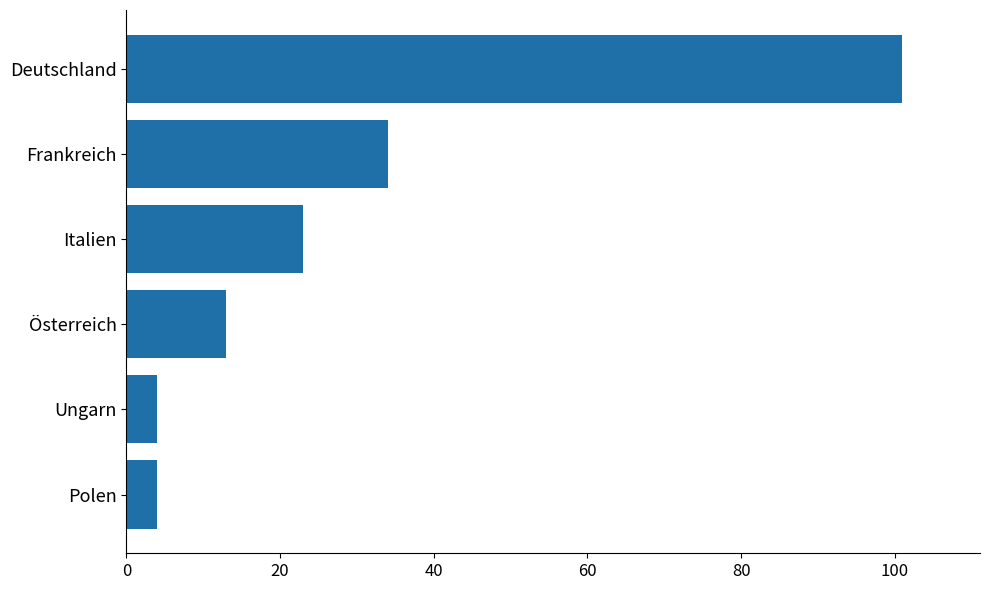

Approximately how many times larger is the value at Italien compared to Frankreich?

0.7